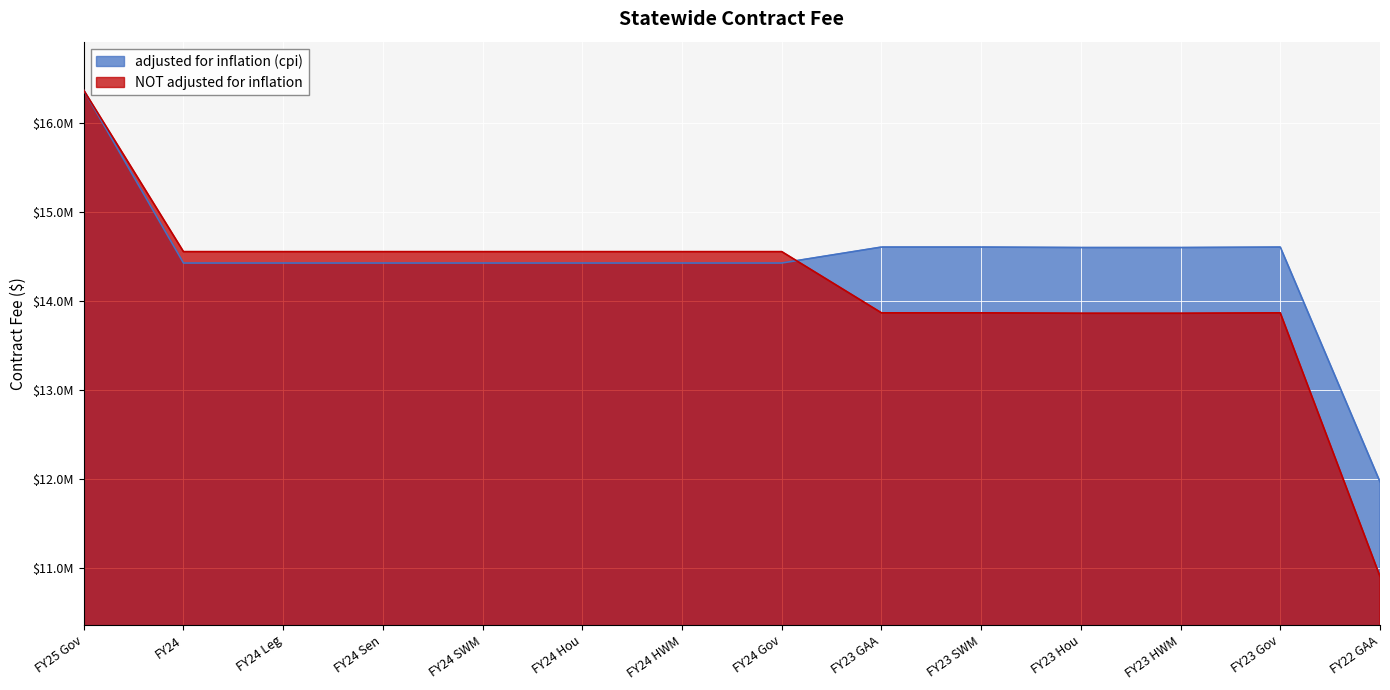

In NOT adjusted for inflation, how many points are higher than both neighbors (excluding endpoints)?

1